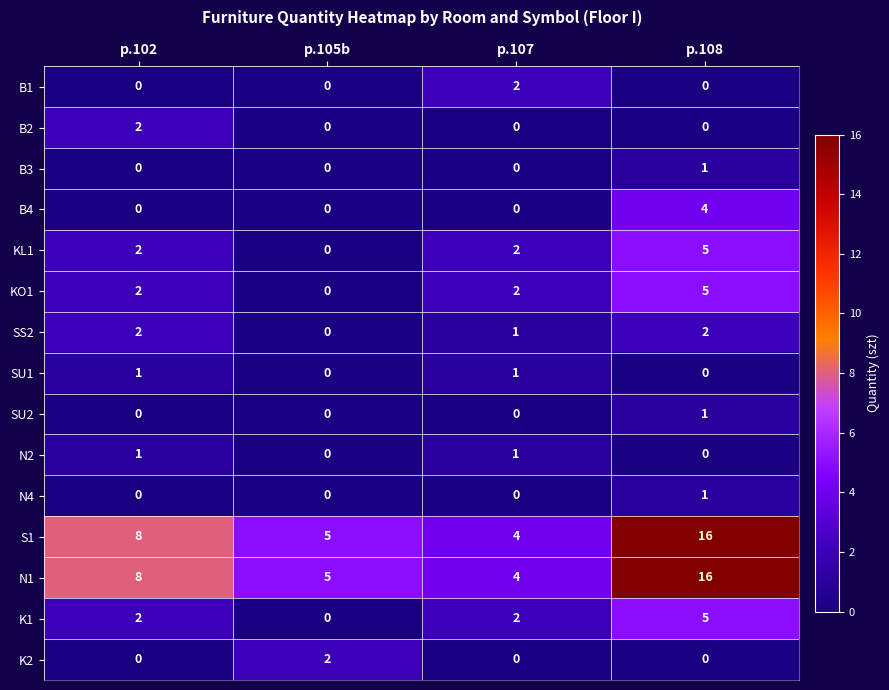

Which category has the highest value across all series?

p.108